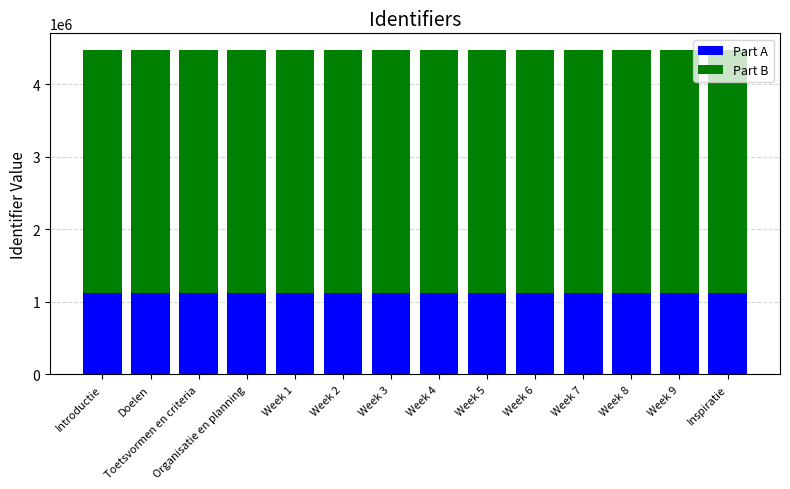

Count the Part A values in the range 1119431 to 1119434.

8